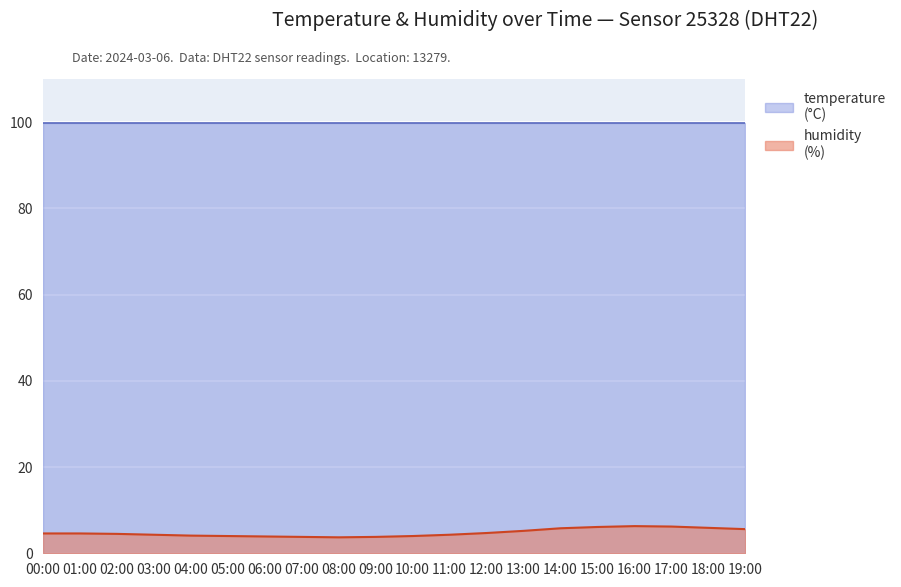

What is the difference between the highest and lowest values at 00:00?

95.3